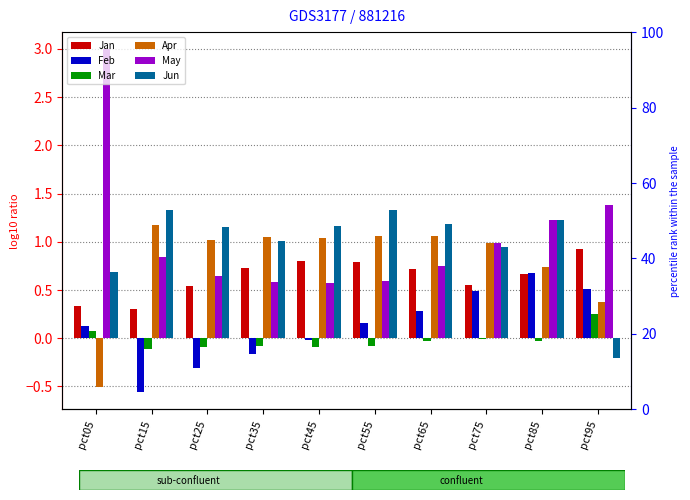

Is it true that Mar equals -0.1 at pct25?

False